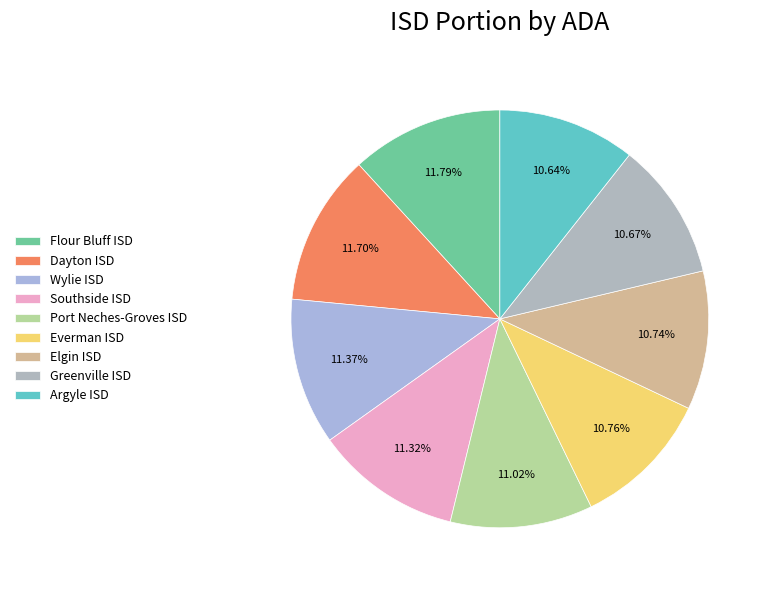

Is there a majority slice in this chart?

No